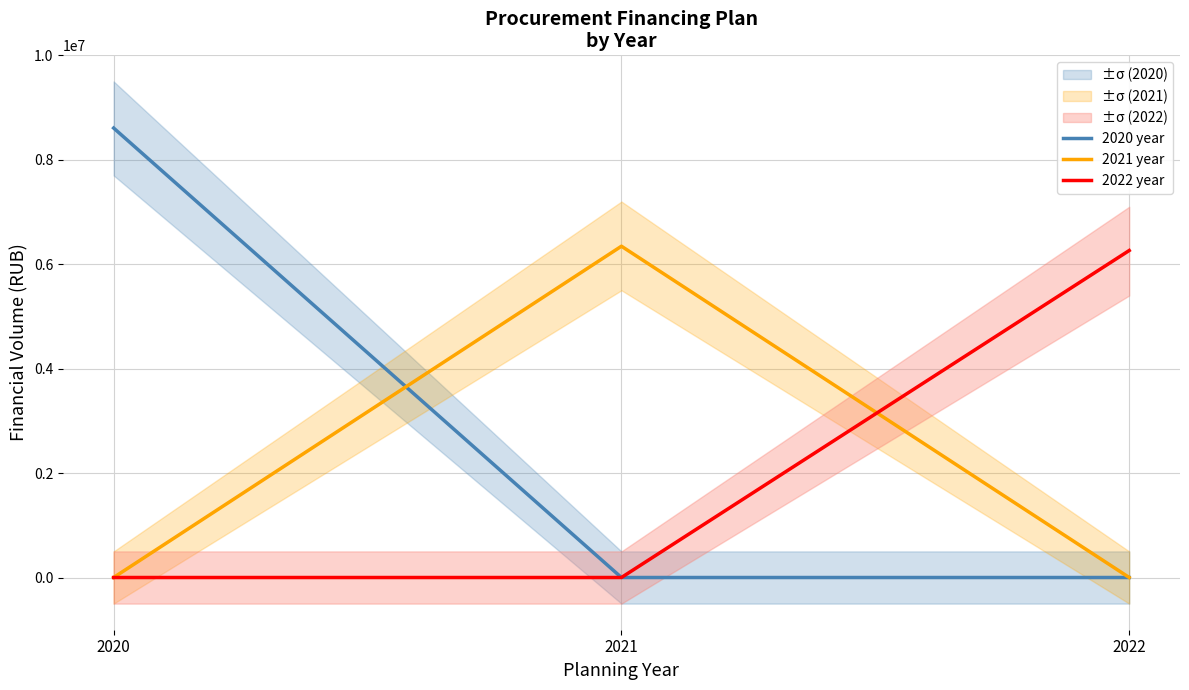

Does the chart have visible grid lines?

Yes